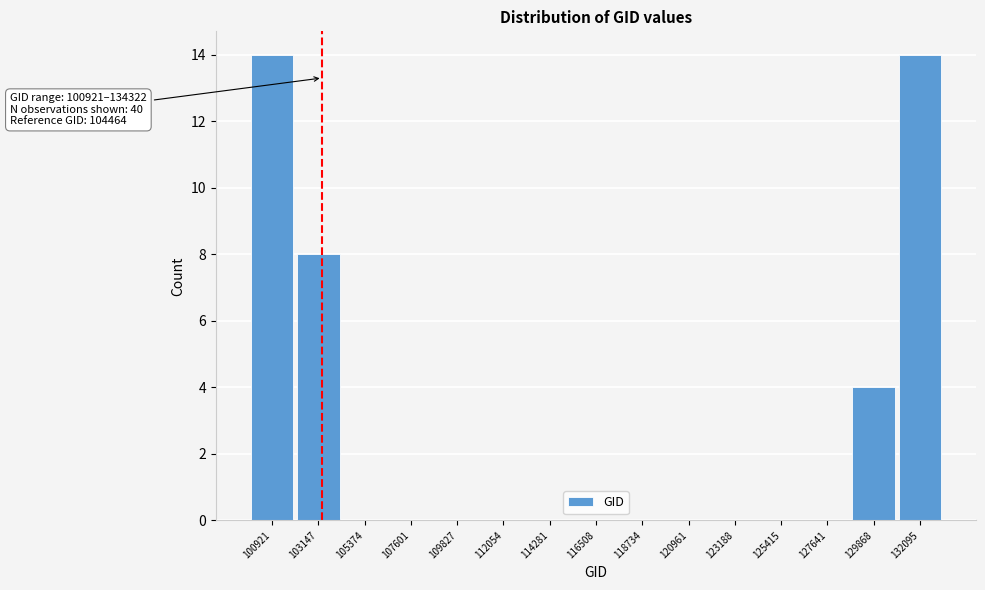

Reading left to right, transcribe all the data shown in this chart.

100921=14	103147=8	105374=0	107601=0	109827=0	112054=0	114281=0	116508=0	118734=0	120961=0	123188=0	125415=0	127641=0	129868=4	132095=14